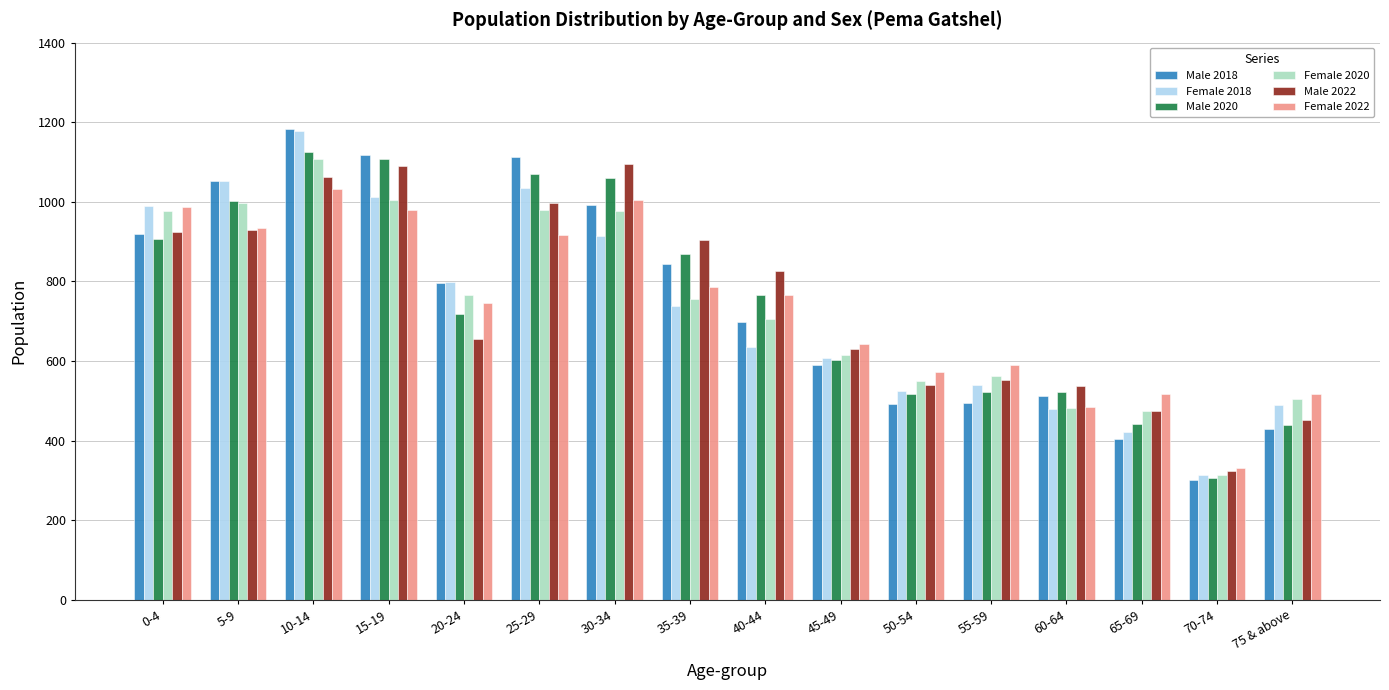

What is the total value across all series at 40-44?

4398